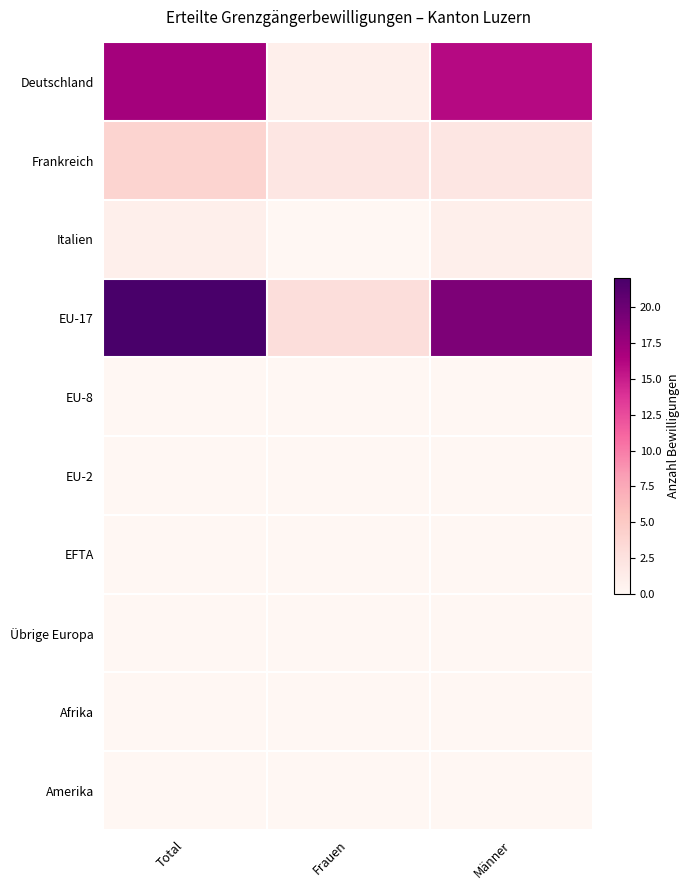

At which category is the sum across all series the highest?

Total